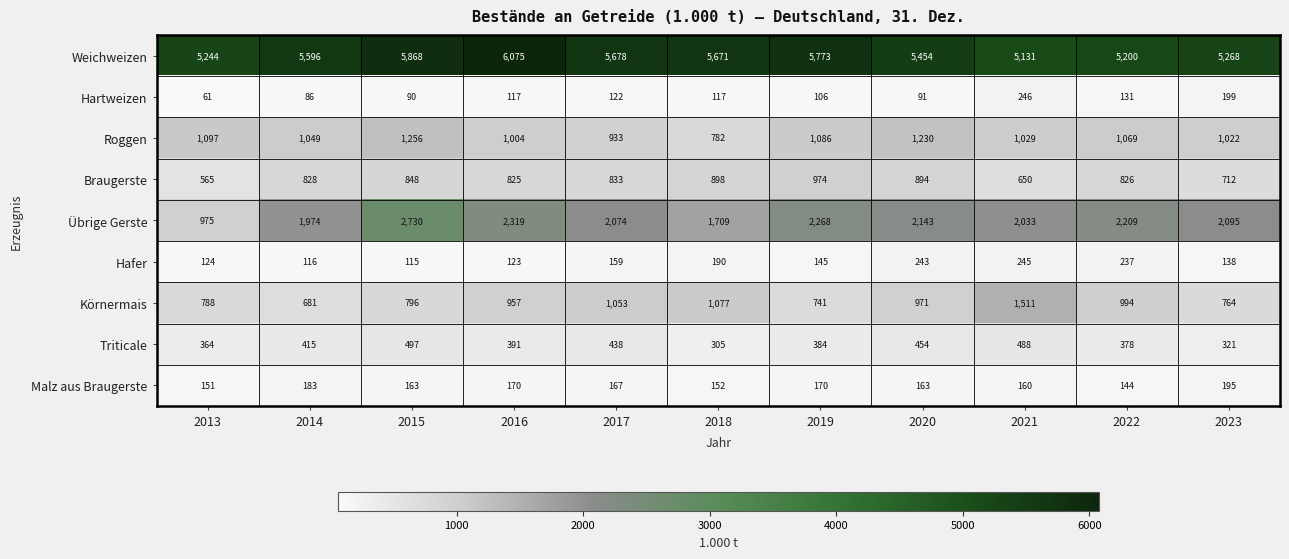

What is the total value across all series at 2020?

11643